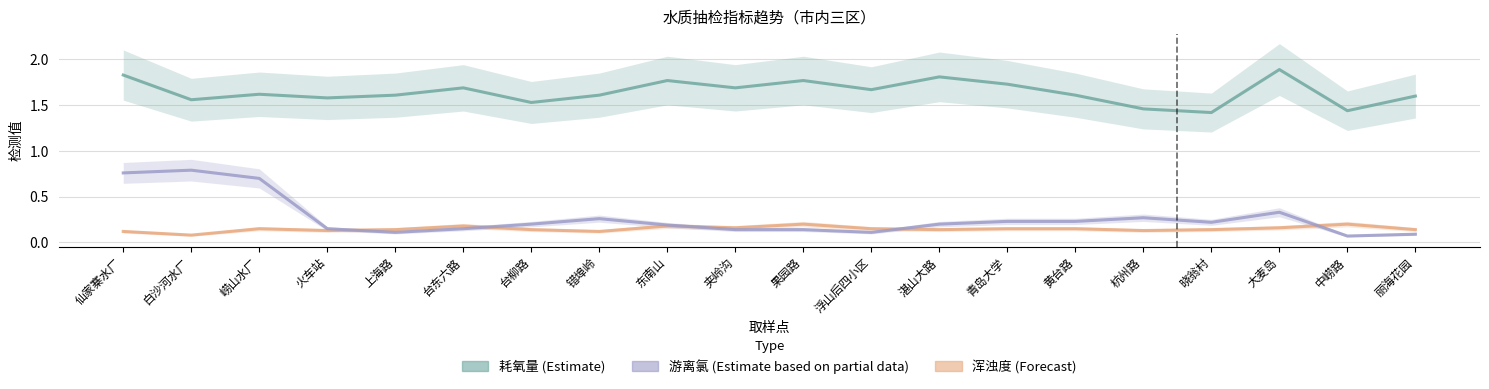

What is the value of the 浑浊度 point at the 14th from the left?

0.1